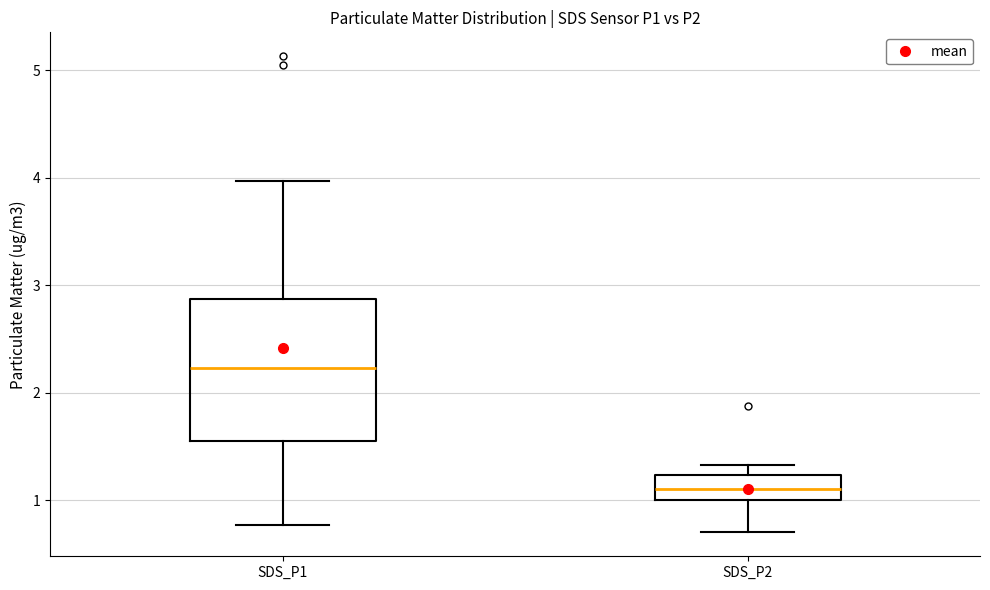

Which box is the tallest, from its lower edge to its upper edge?

SDS_P1